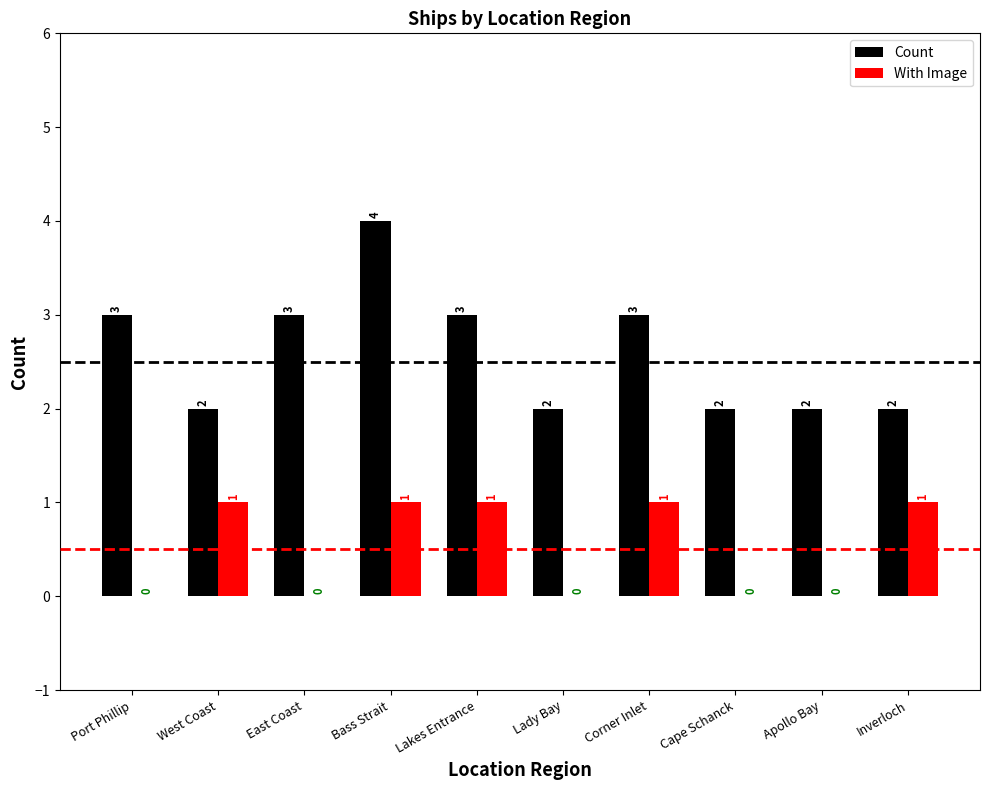

Which label corresponds to the largest value in the chart?

Bass Strait